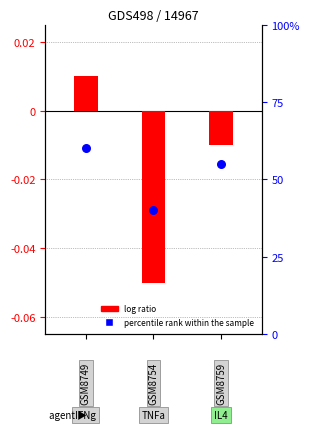

Which series has the largest Y range (max minus min)?

percentile rank within the sample